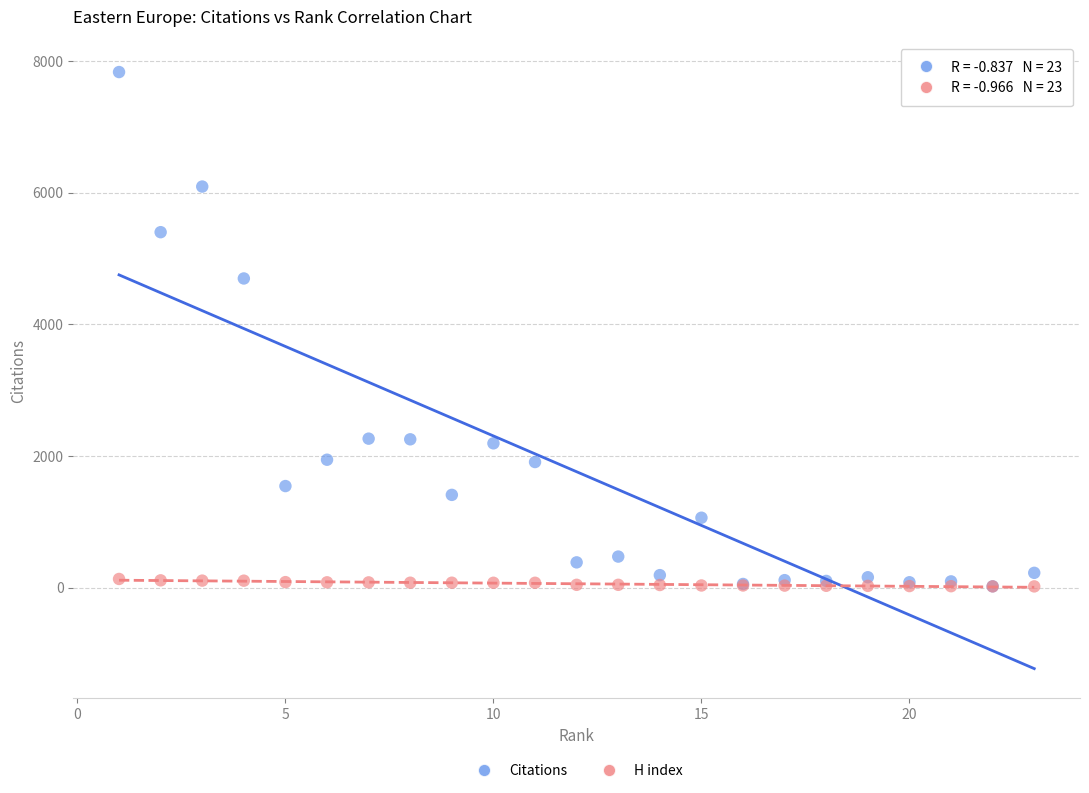

Across all series, what Y value is closest to 3924?

4695